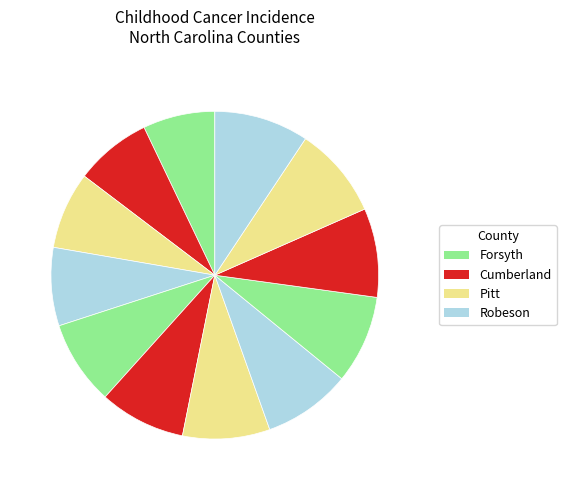

To the nearest percent, what is the average slice percentage?

8%